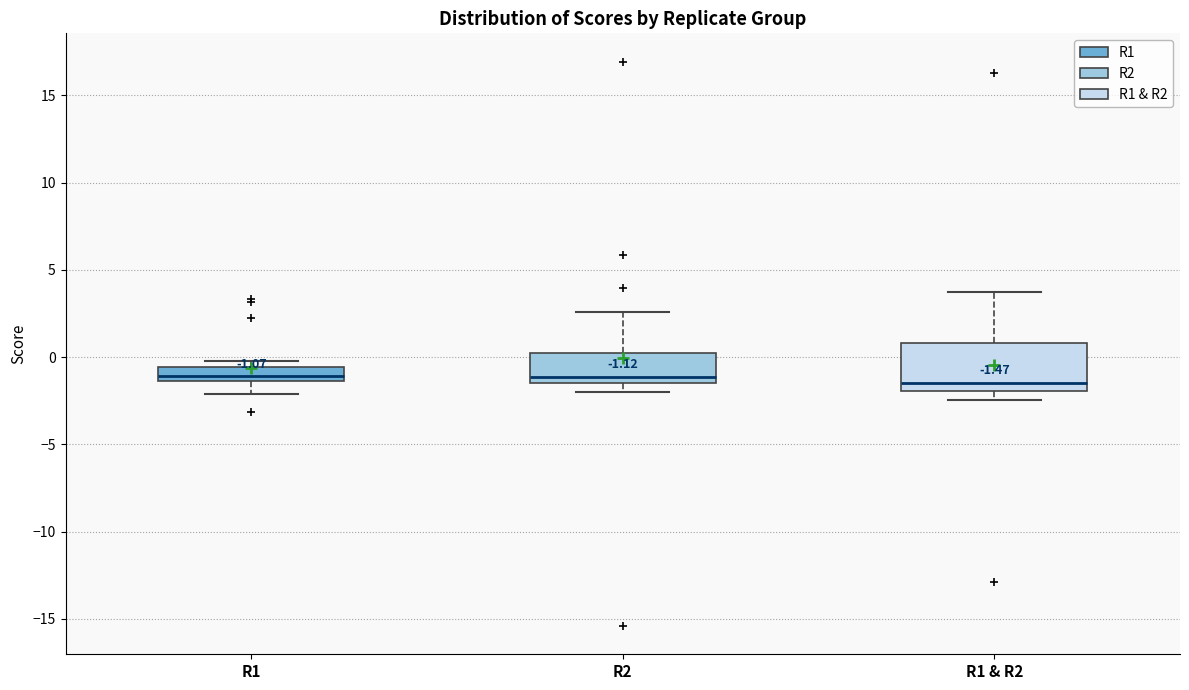

Comparing the boxes themselves (not the whiskers), which one is the tallest?

R1 & R2